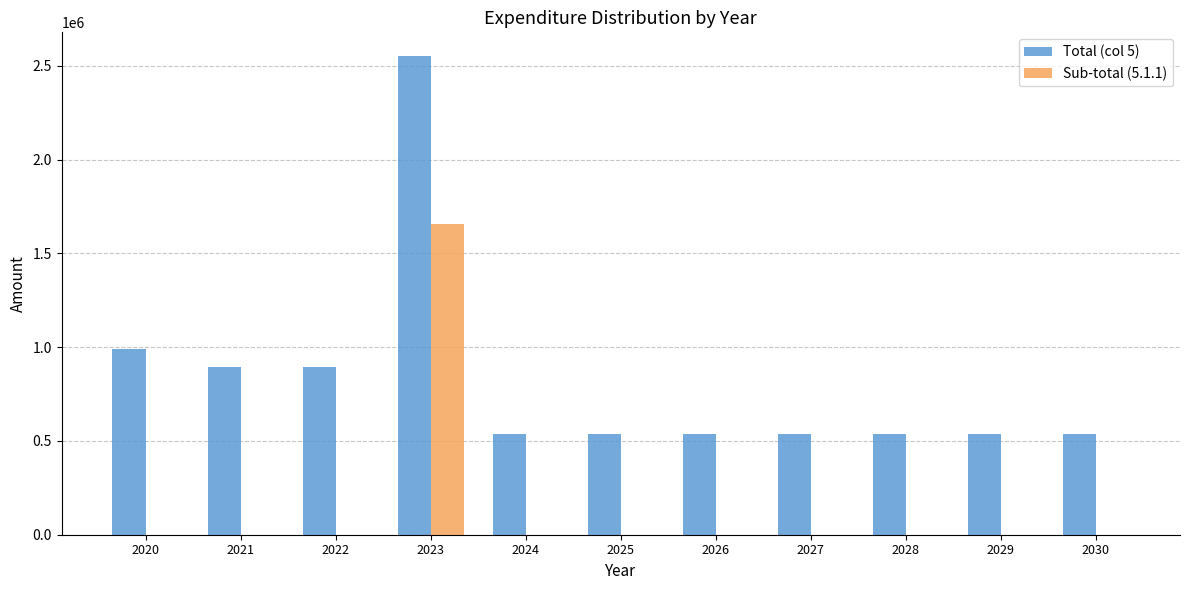

What is the sum of all Sub-total (5.1.1) values?

1655414.6